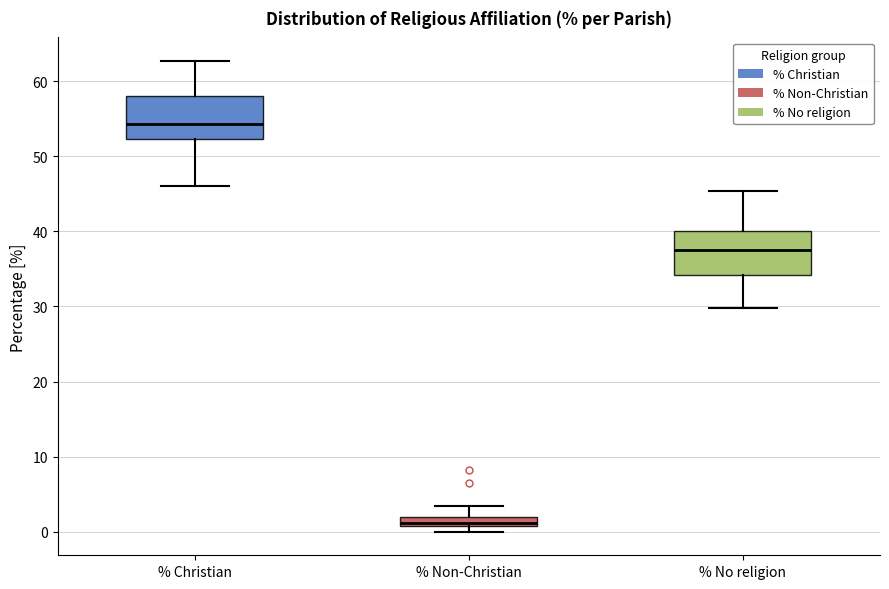

Where is the lower edge of the box for % Christian on the y-axis? The values are not printed on the chart, so give them approximately, as read against the axis.

52